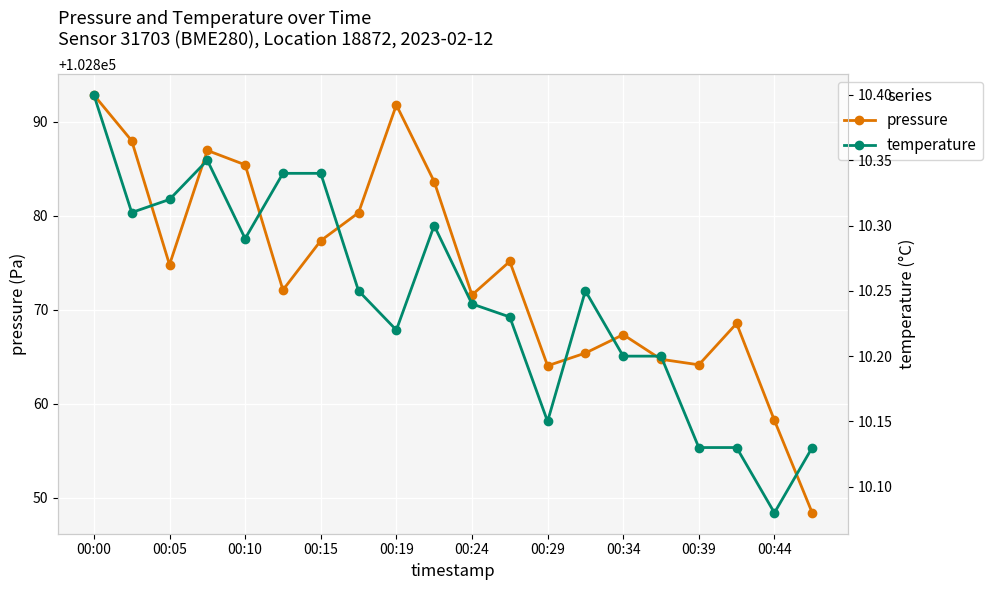

What is the value of the pressure point at the 9th from the left?

102891.8